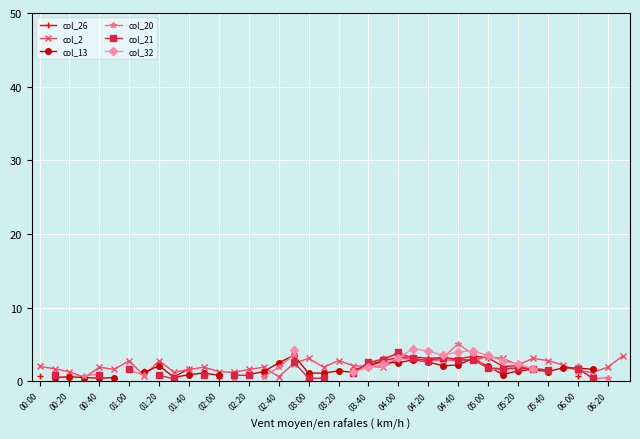

The col_2 series shows 2.0 at 00:00. True or false?

True